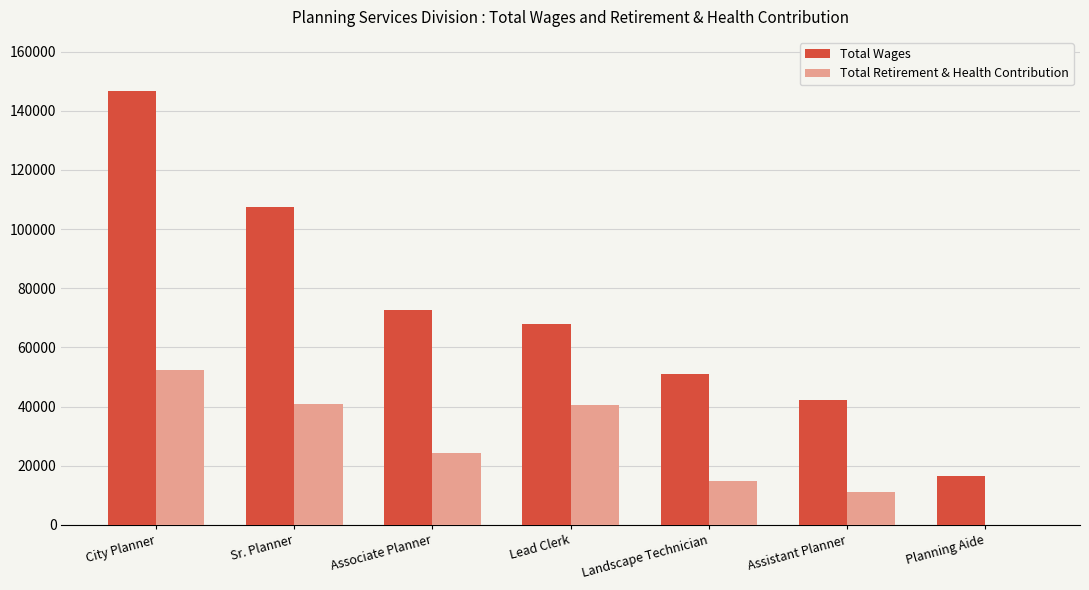

How many distinct data groups are displayed?

2